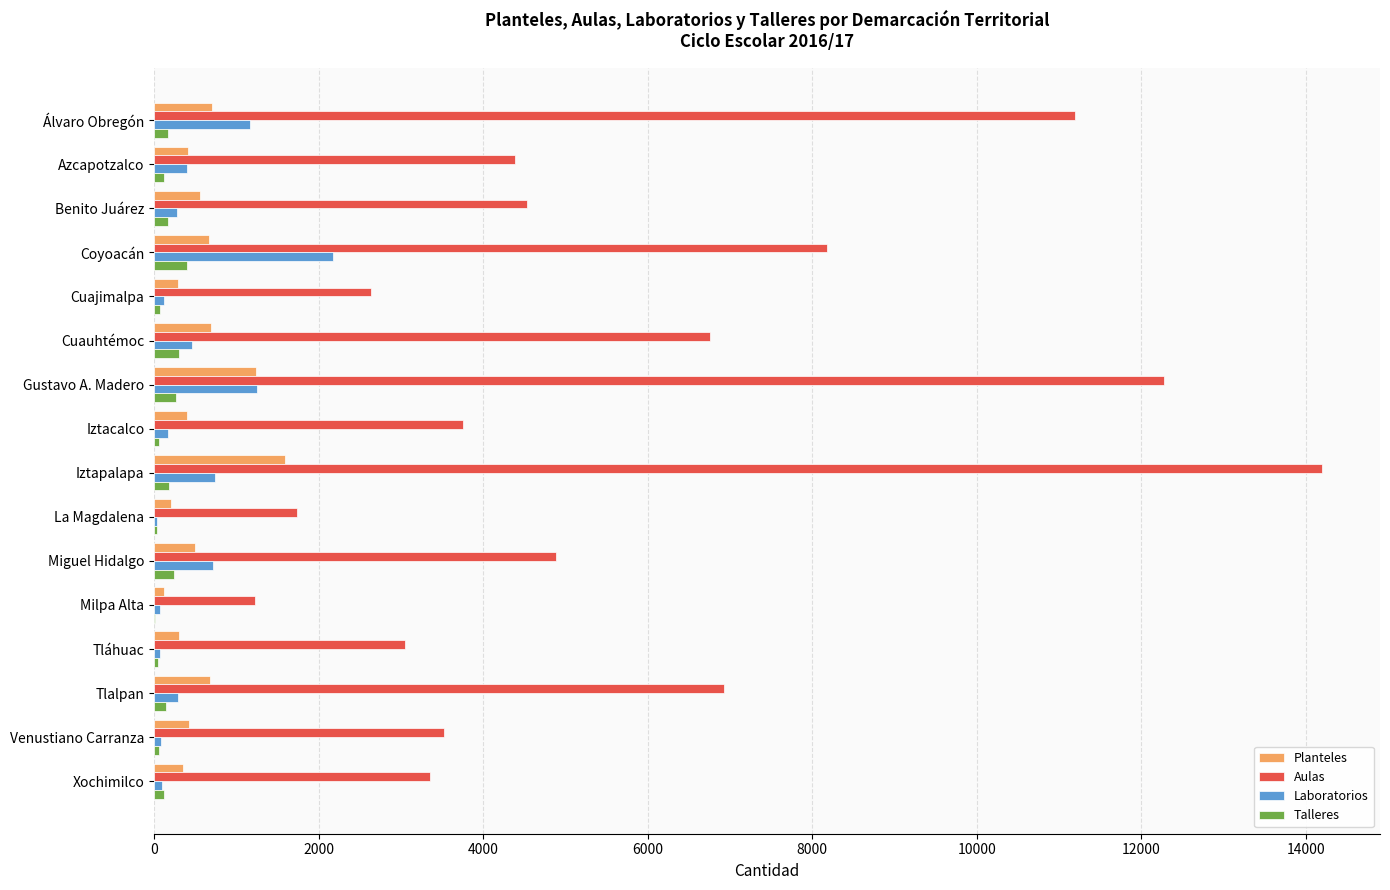

Is it true that Aulas equals 3530 at Venustiano Carranza?

True